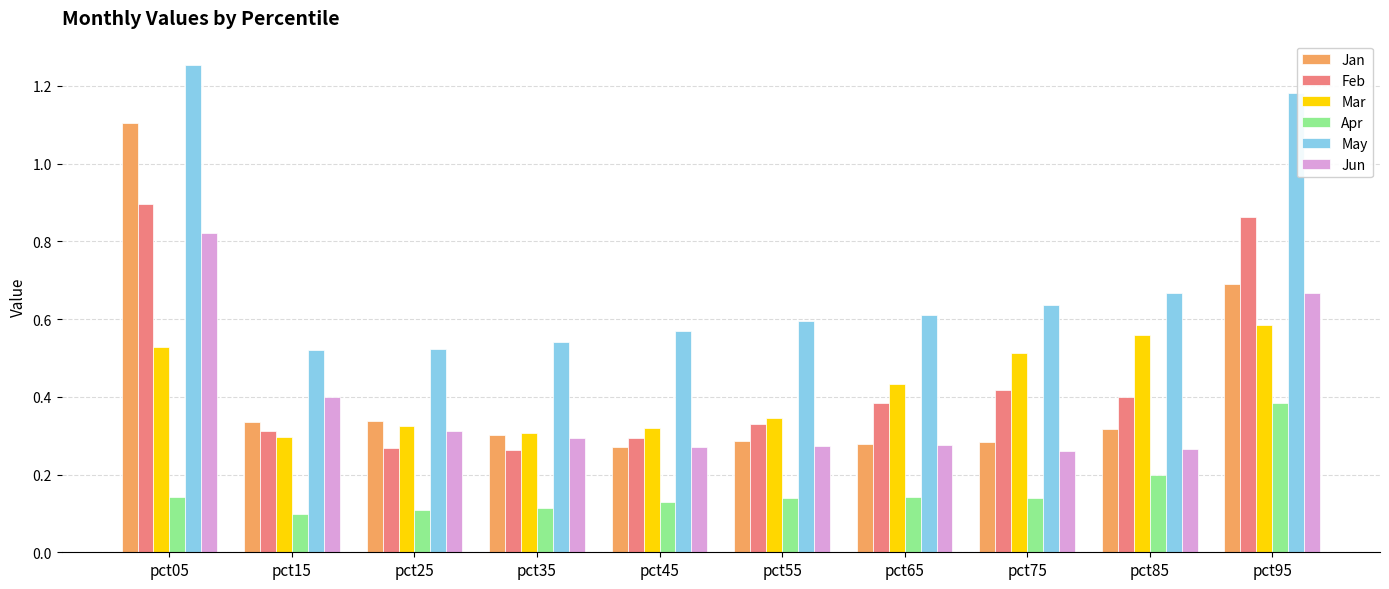

How many Jun values are between 0 and 1?

10